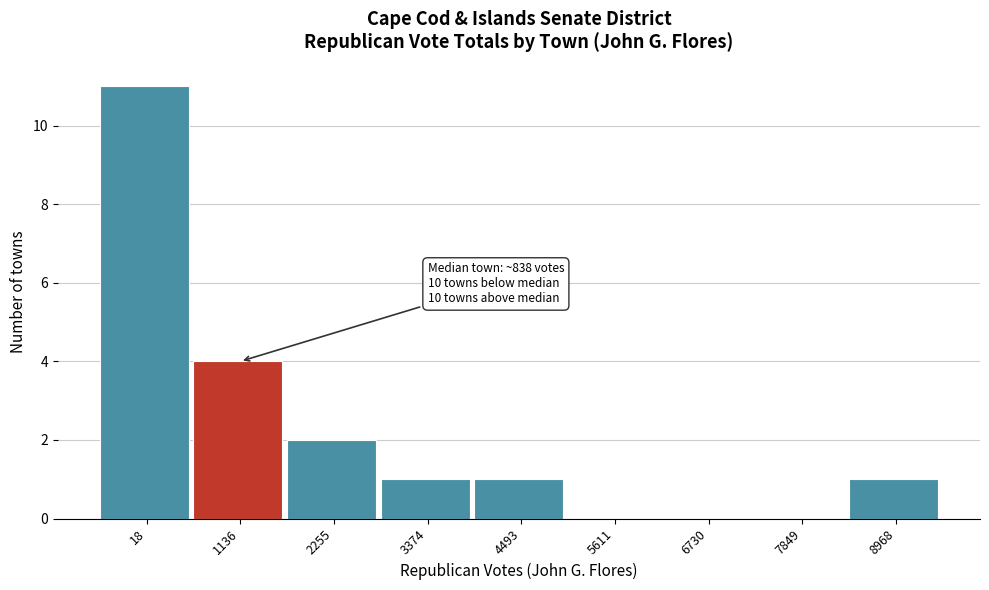

Reading left to right, extract all data points from this chart.

18=11	1136=4	2255=2	3374=1	4493=1	5611=0	6730=0	7849=0	8968=1